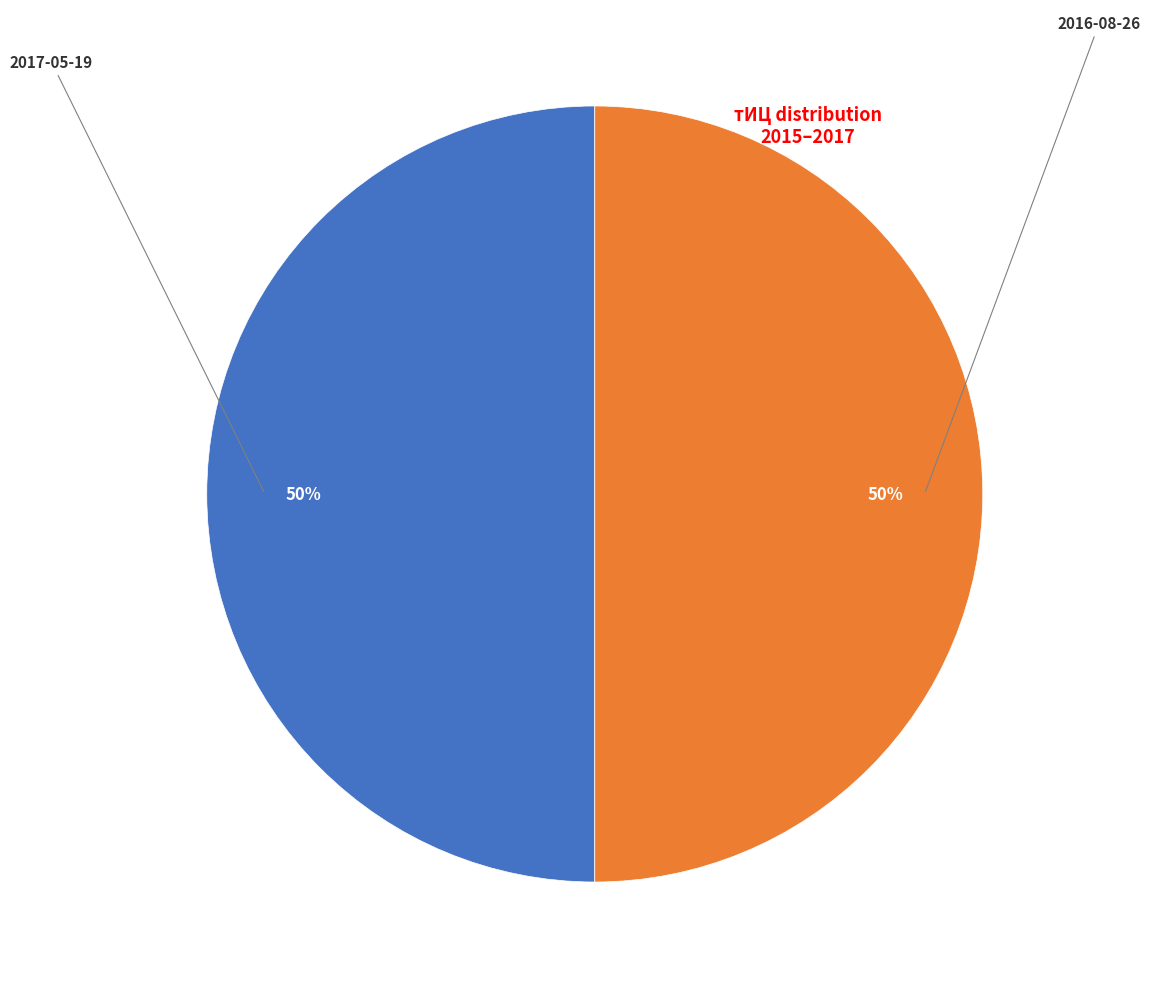

To the nearest percent, what is the average slice percentage?

50%